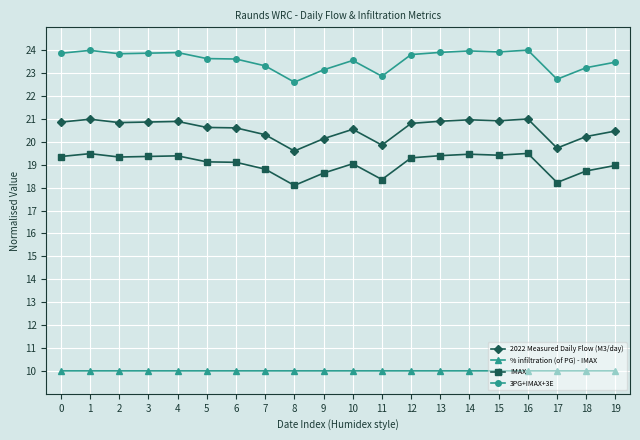

What is the sum of the 2022 Measured Daily Flow (M3/day) values at 12 and 4?

41.7